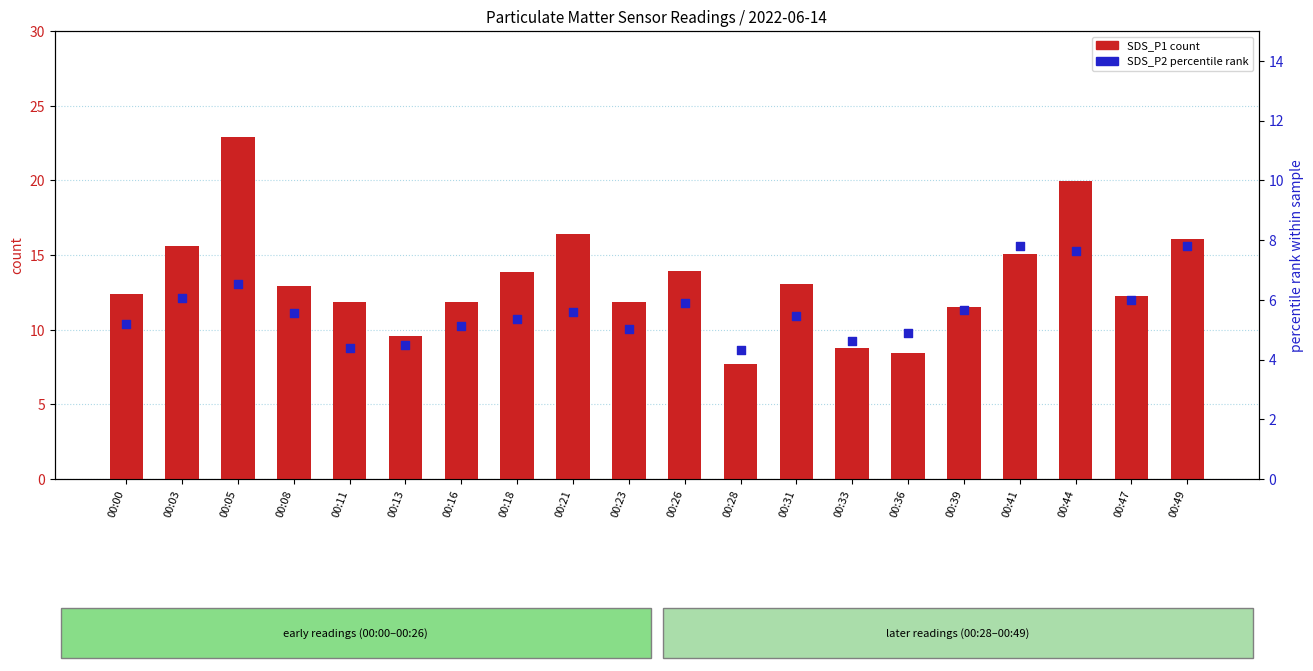

At how many categories does at least one series exceed 10?

16